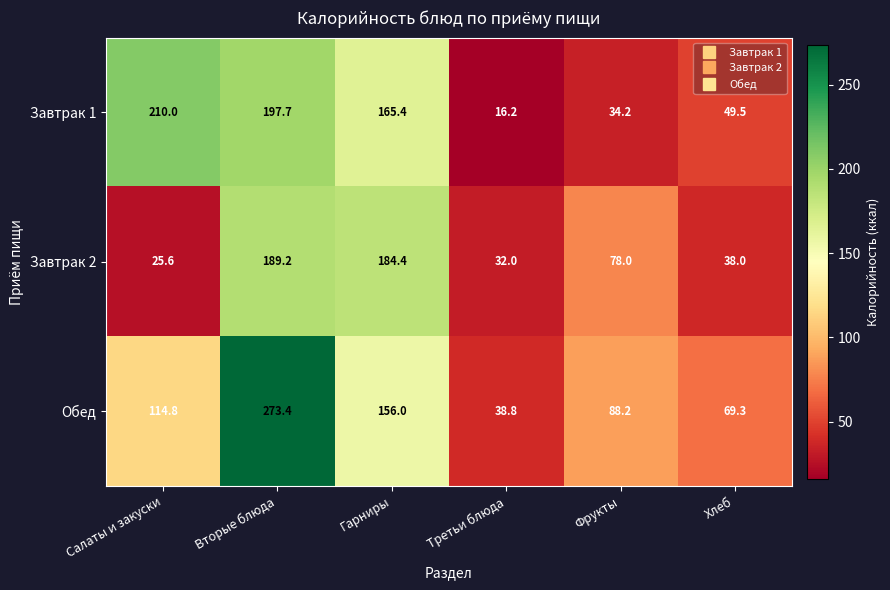

At which category does the chart reach its minimum across all series?

Третьи блюда